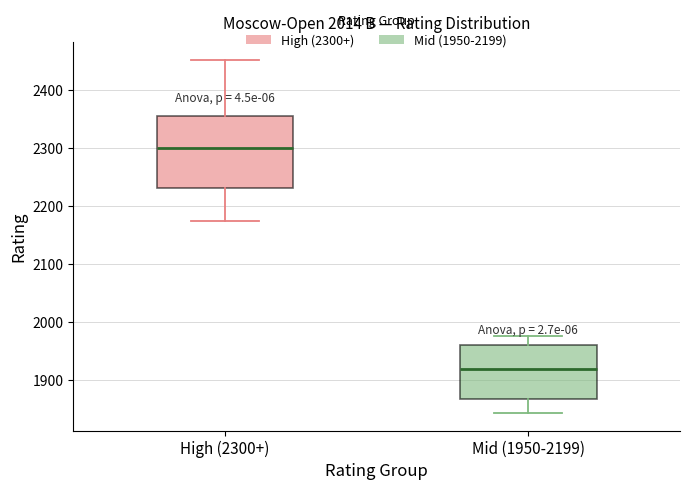

Which box is the tallest, from its lower edge to its upper edge?

High (2300+)